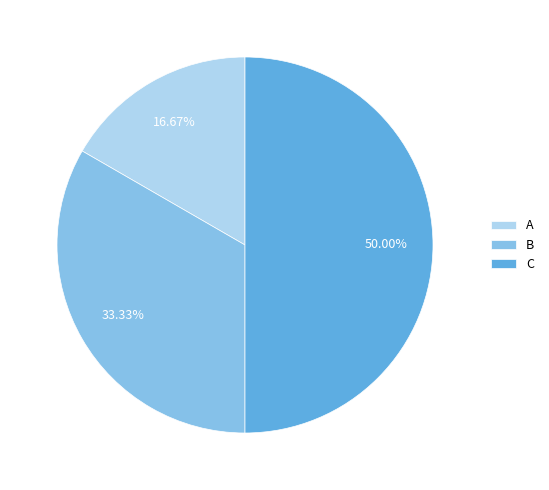

What is the total percentage of A and B?

50.0%